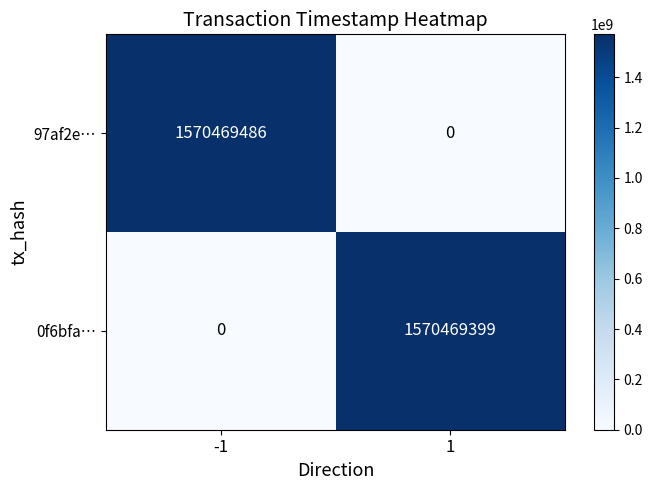

What is the maximum value shown in the chart?

1570469486